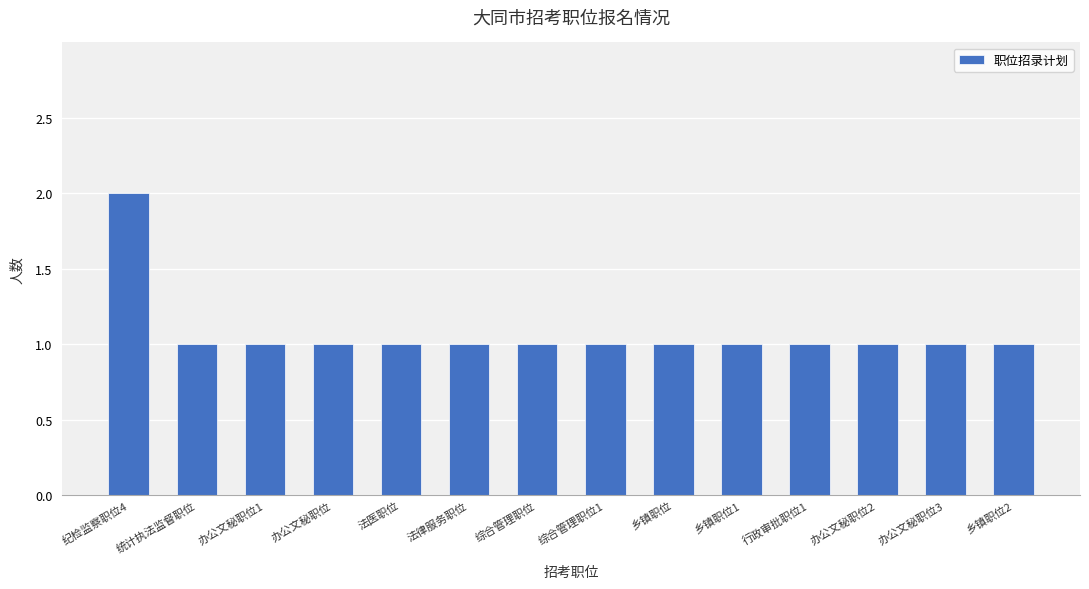

What value does the data have at 统计执法监督职位?

1